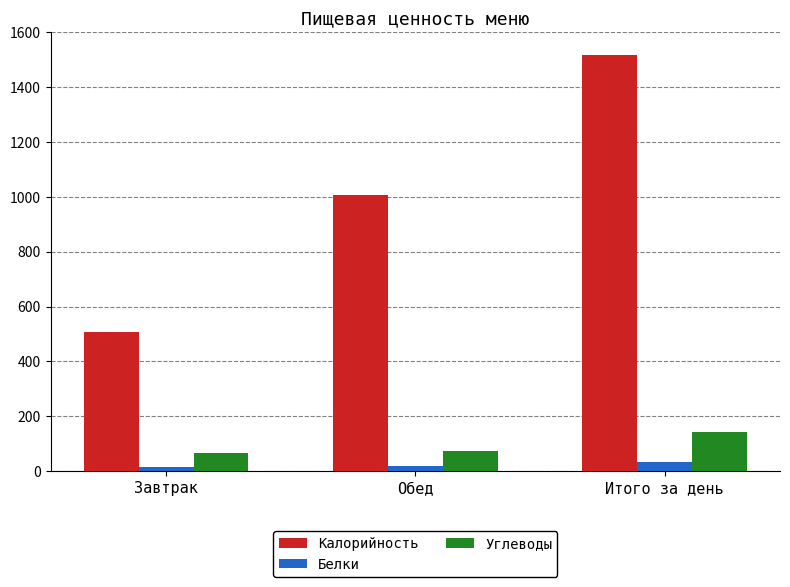

Which series has the largest range (max minus min)?

Калорийность